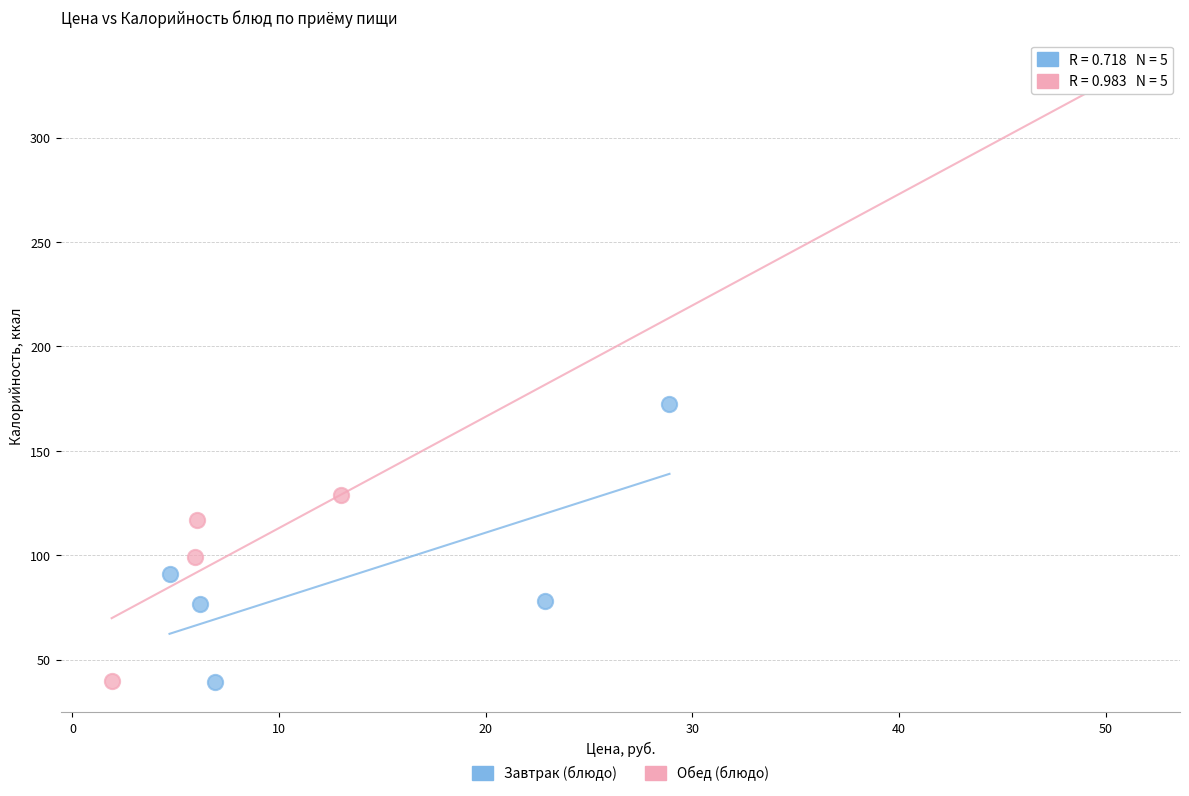

What are all the series names shown in the legend?

Завтрак (блюдо), Обед (блюдо)